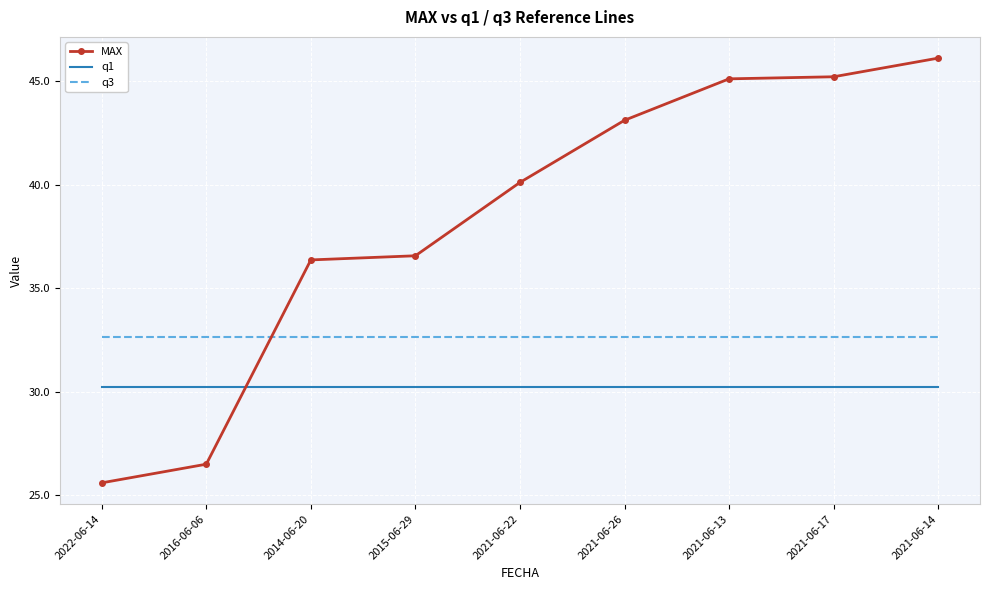

True or false: q3 has a value of 32.6 at 2015-06-29.

True